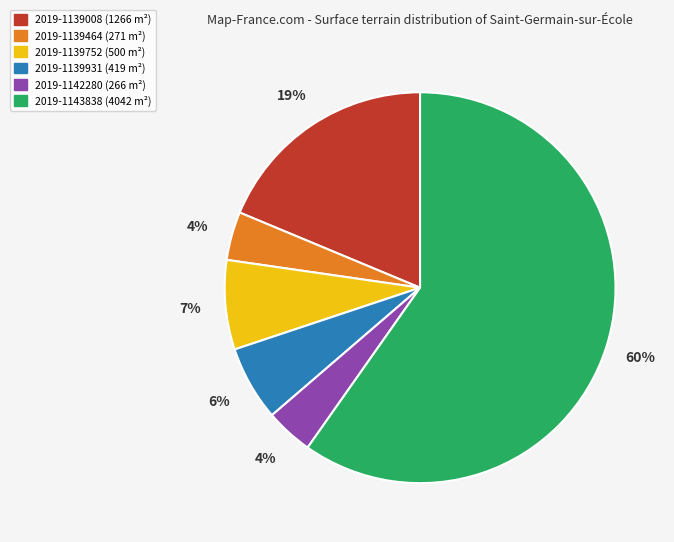

To the nearest percent, what portion does 2019-1139931 represent?

6%